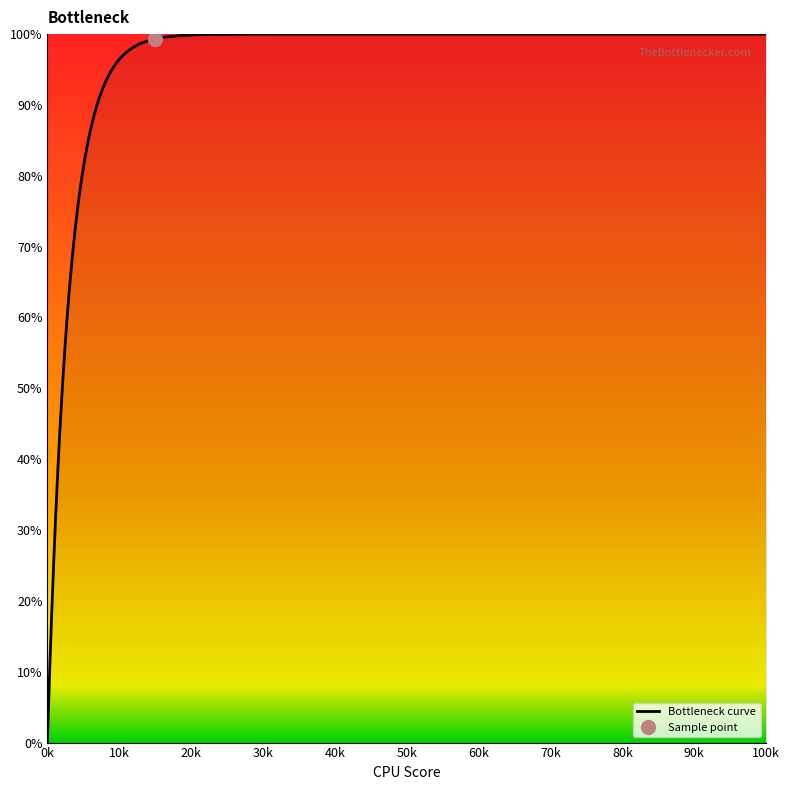

What is the highest value of the Bottleneck curve series?

100.0